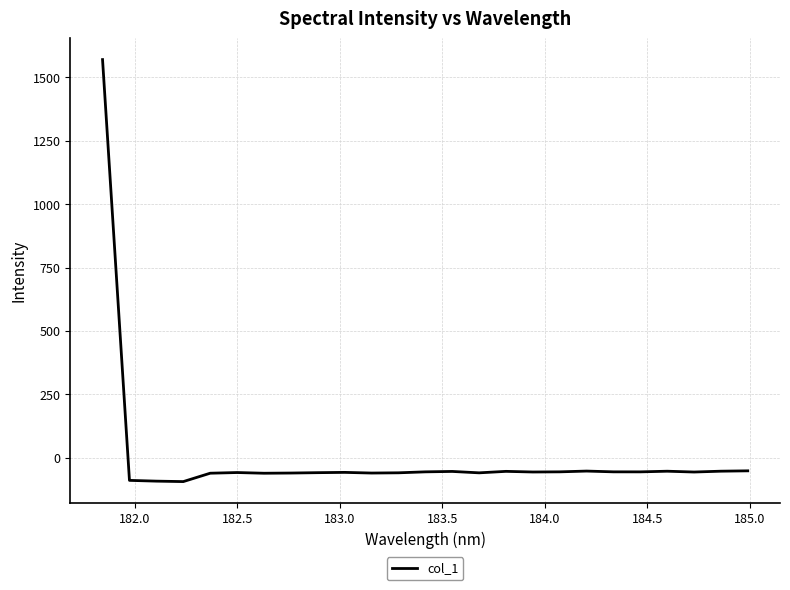

What is the difference between the maximum and minimum values?

1665.2